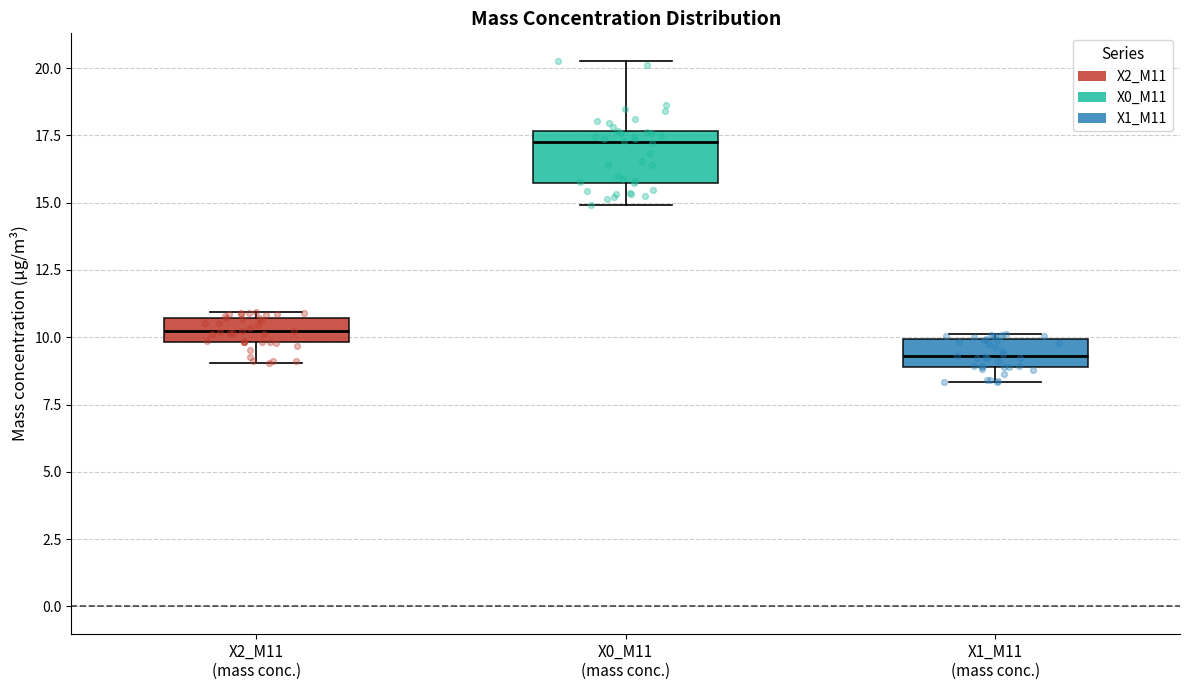

Reading left to right, transcribe this box plot: for each box, give where its median line is, the range the box spans, and where its two whiskers end, as read against the y-axis. The values are not printed on the chart, so give them approximately, as read against the axis.

X2_M11 (mass conc.): median 10.0 (inside the box), box 10.0 to 10.5, whiskers 9.0 to 11.0
X0_M11 (mass conc.): median 17.5 (just below the box's upper edge), box 15.5 to 17.5, whiskers 15.0 to 20.5
X1_M11 (mass conc.): median 9.5, box 9.0 to 10.0, whiskers 8.5 to 10.0 (just above the box's upper edge)